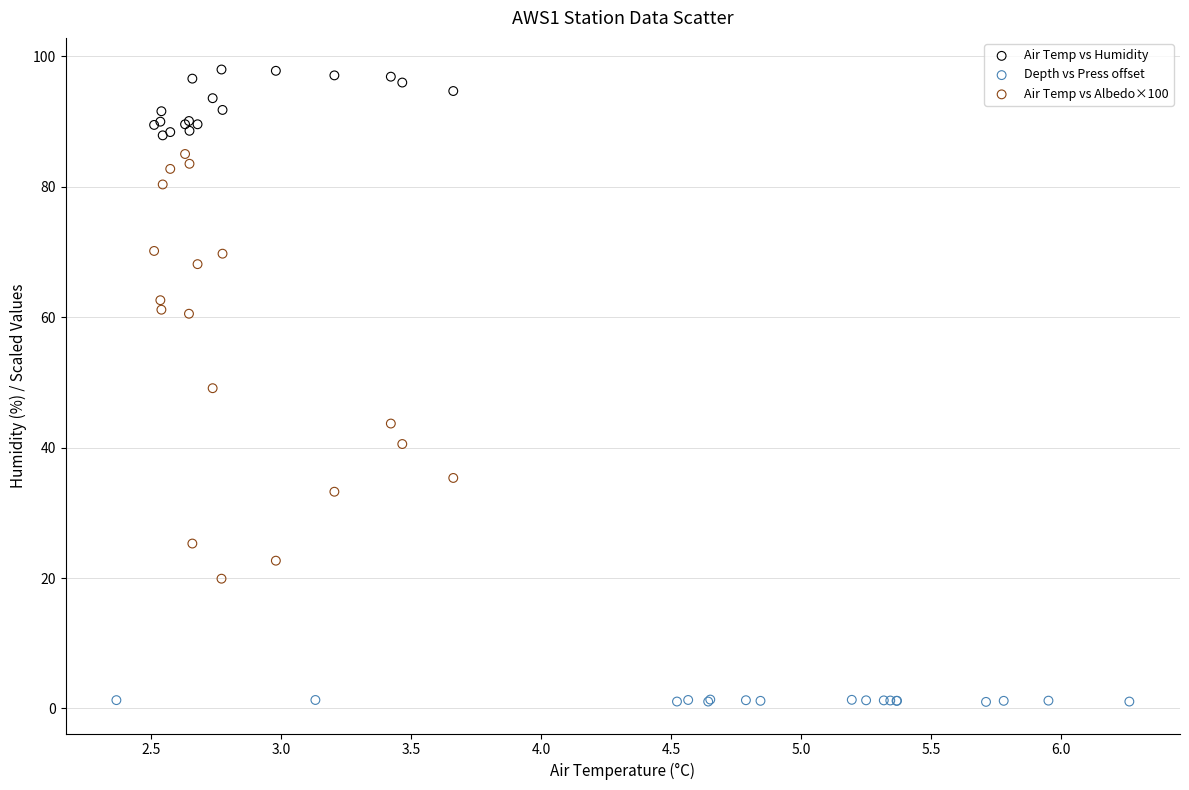

Which series reaches the minimum Y coordinate?

Depth vs Press offset